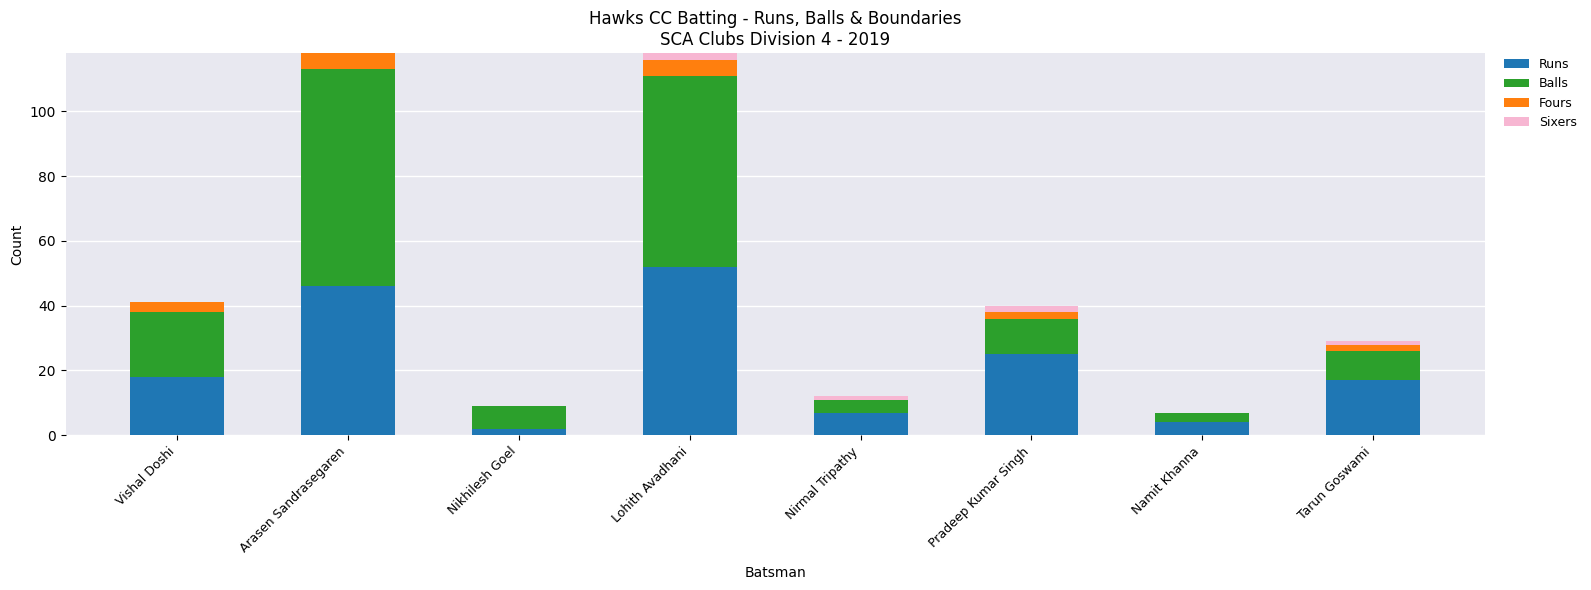

Where is Runs nearest to the value 27?

Pradeep Kumar Singh